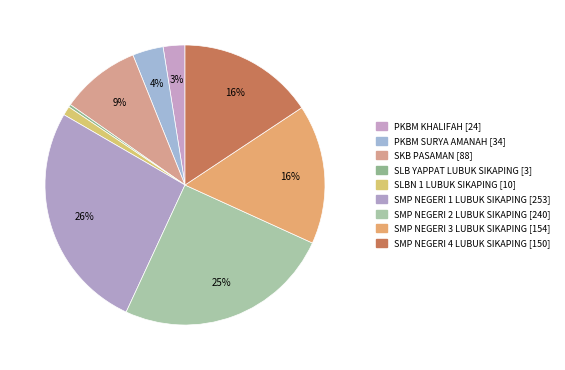

True or false: PKBM SURYA AMANAH accounts for 11% of the total.

False